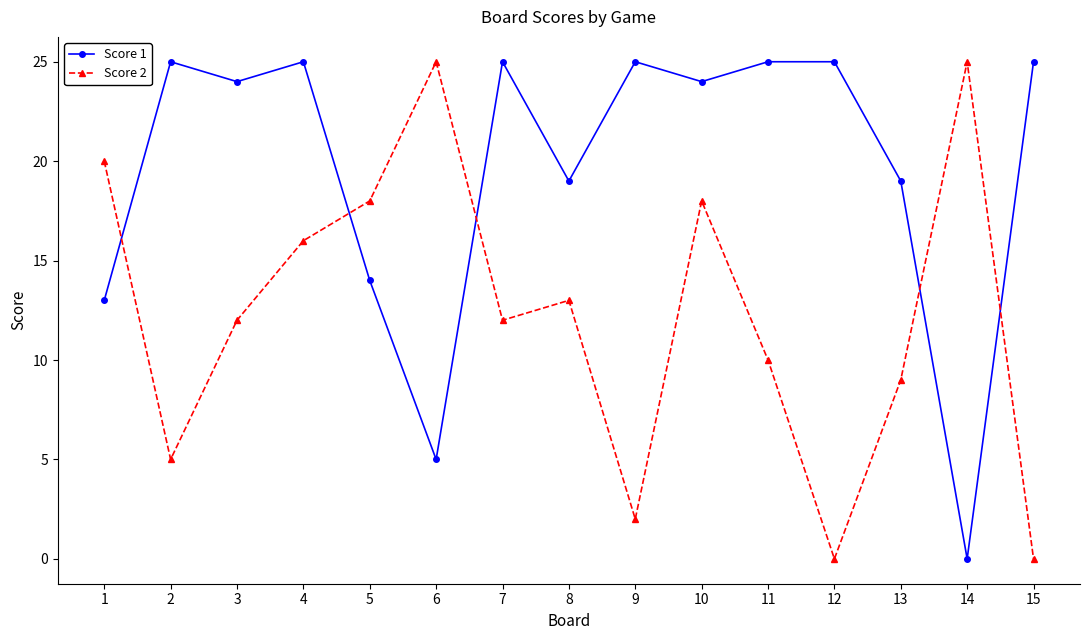

True or false: Score 2 and Score 1 cross at least once.

True